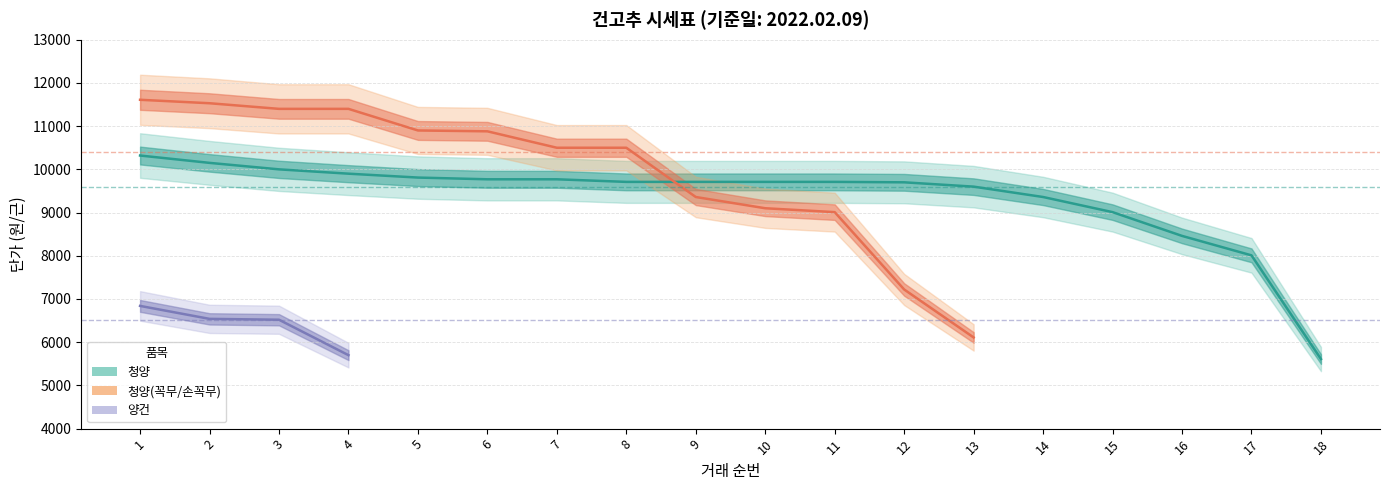

Is it true that 양건 equals 0 at 9?

True